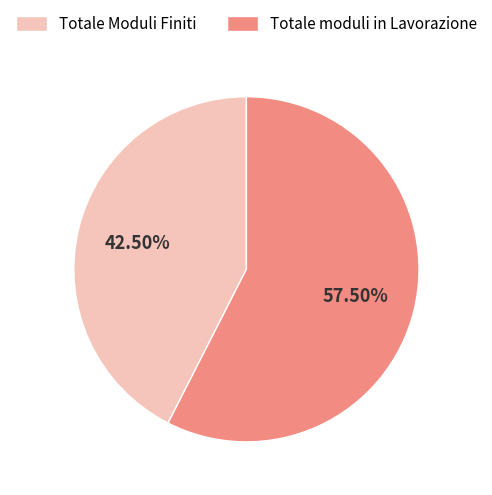

Is the sum of Totale Moduli Finiti and Totale moduli in Lavorazione greater than half?

Yes